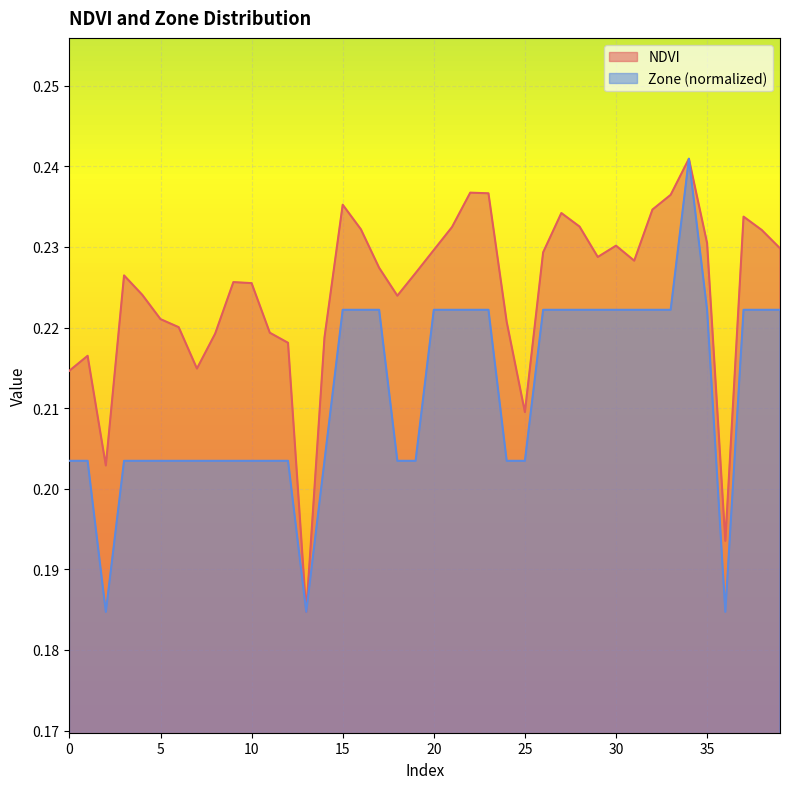

At how many categories does at least one series exceed 0?

40